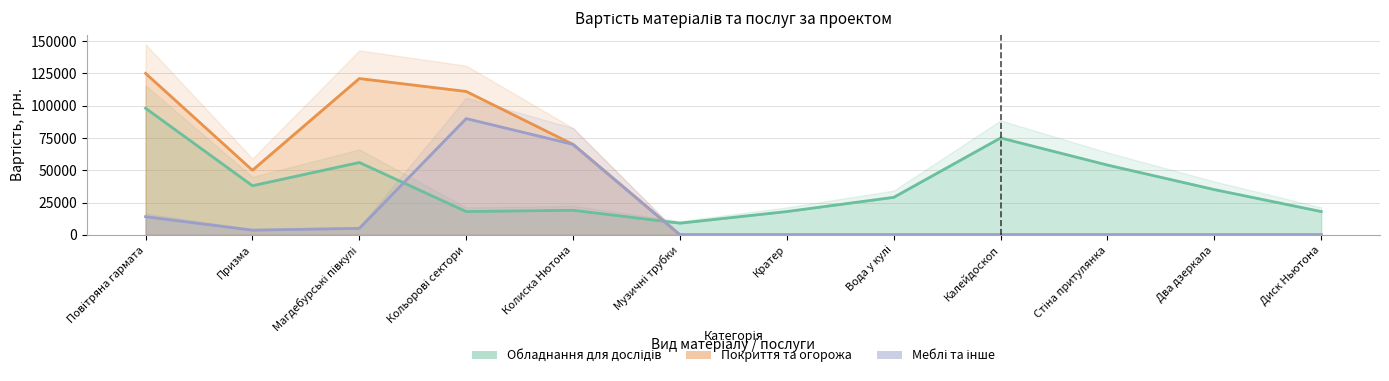

What is the sum of all Обладнання для дослідів values?

467000